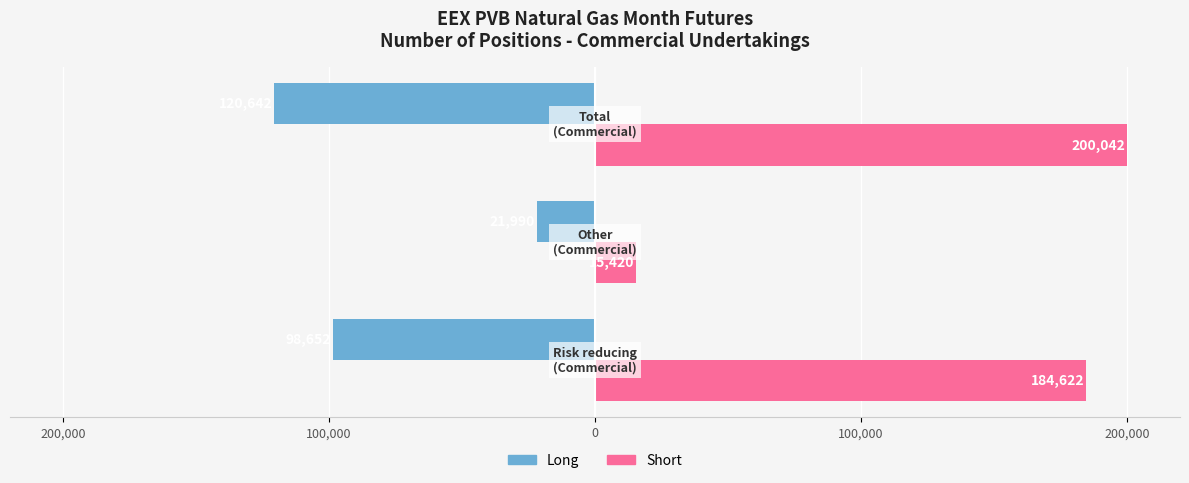

What is the highest value of the Short series?

200042